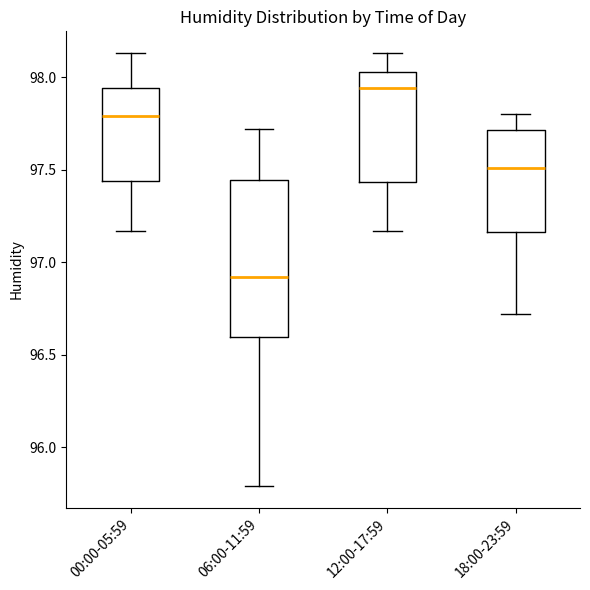

Reading left to right, transcribe this box plot: for each box, give where its median line is, the range the box spans, and where its two whiskers end, as read against the y-axis. The values are not printed on the chart, so give them approximately, as read against the axis.

00:00-05:59: median 97.80, box 97.45 to 97.95, whiskers 97.15 to 98.15
06:00-11:59: median 96.90, box 96.60 to 97.45, whiskers 95.80 to 97.70
12:00-17:59: median 97.95, box 97.45 to 98.05, whiskers 97.15 to 98.15
18:00-23:59: median 97.50, box 97.15 to 97.70, whiskers 96.70 to 97.80